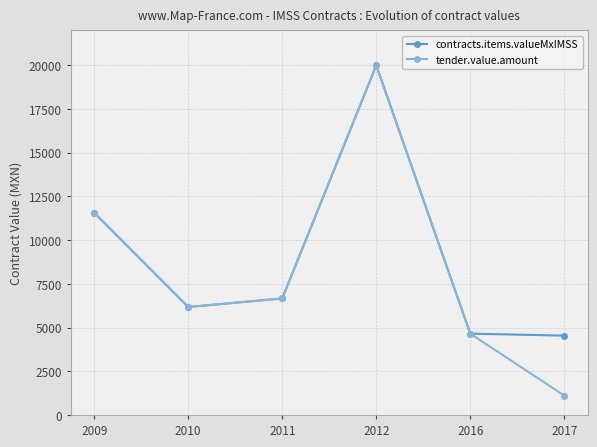

The contracts.items.valueMxIMSS series shows 4537.6 at 2017. True or false?

True